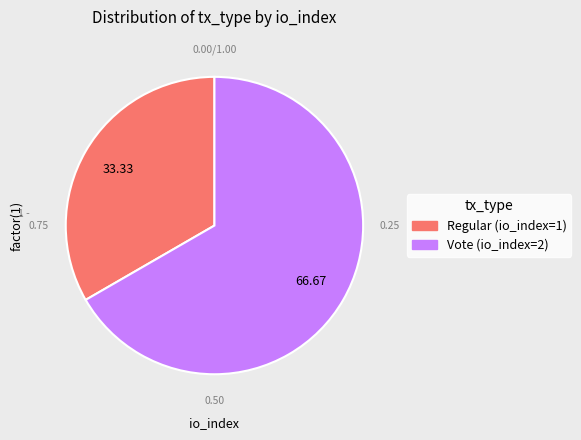

What portion of the pie excludes Vote (io_index=2)?

33.3%